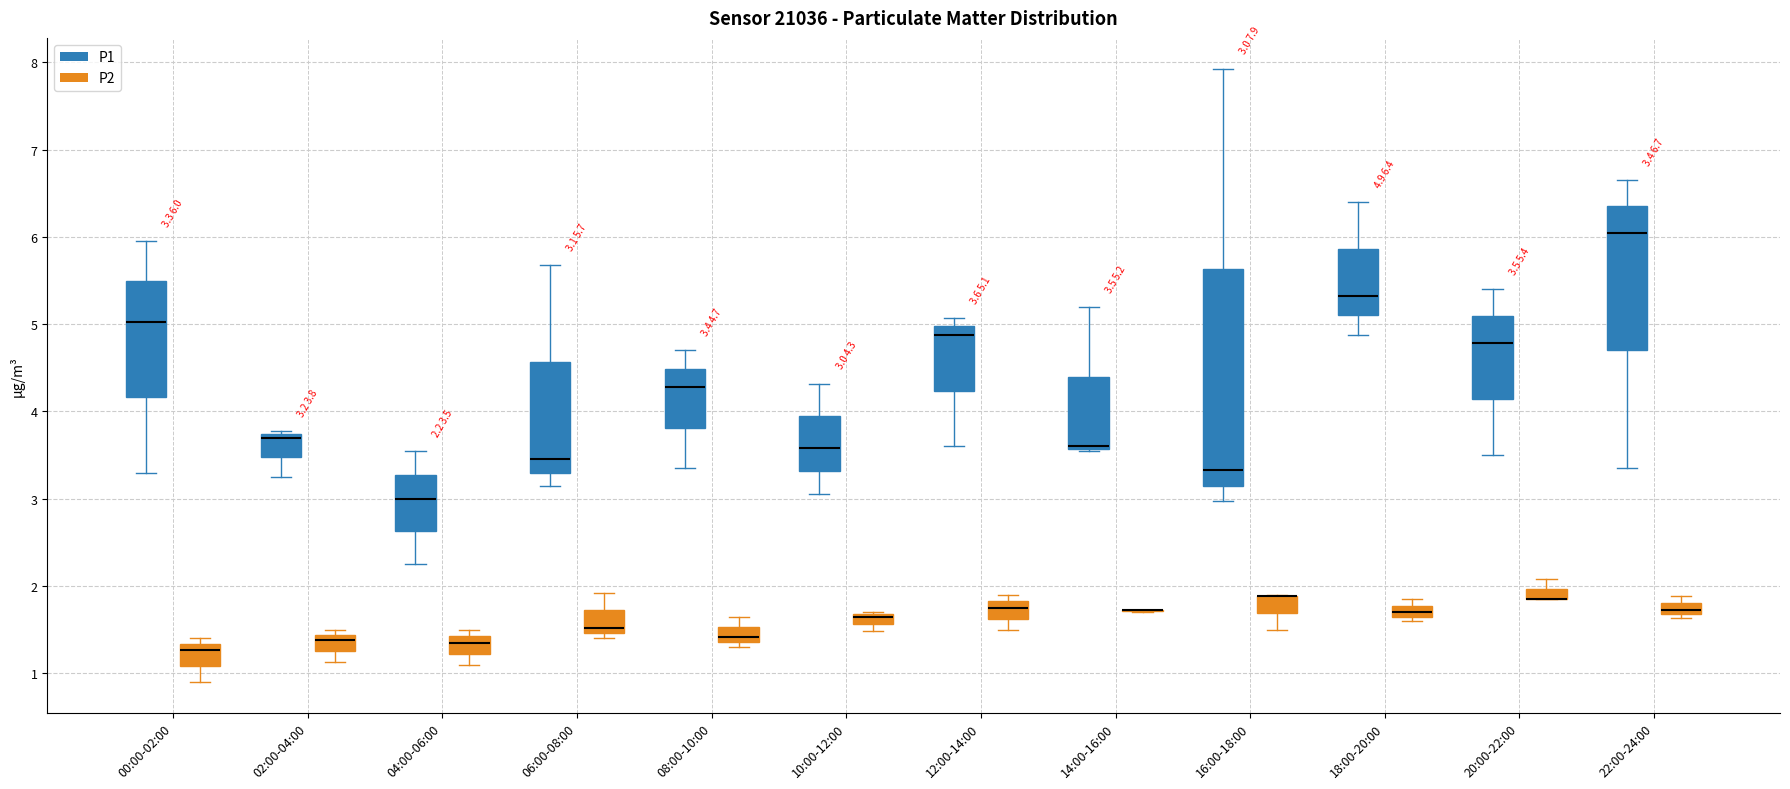

Comparing the boxes themselves (not the whiskers), which one is the tallest?

16:00-18:00 (P1)